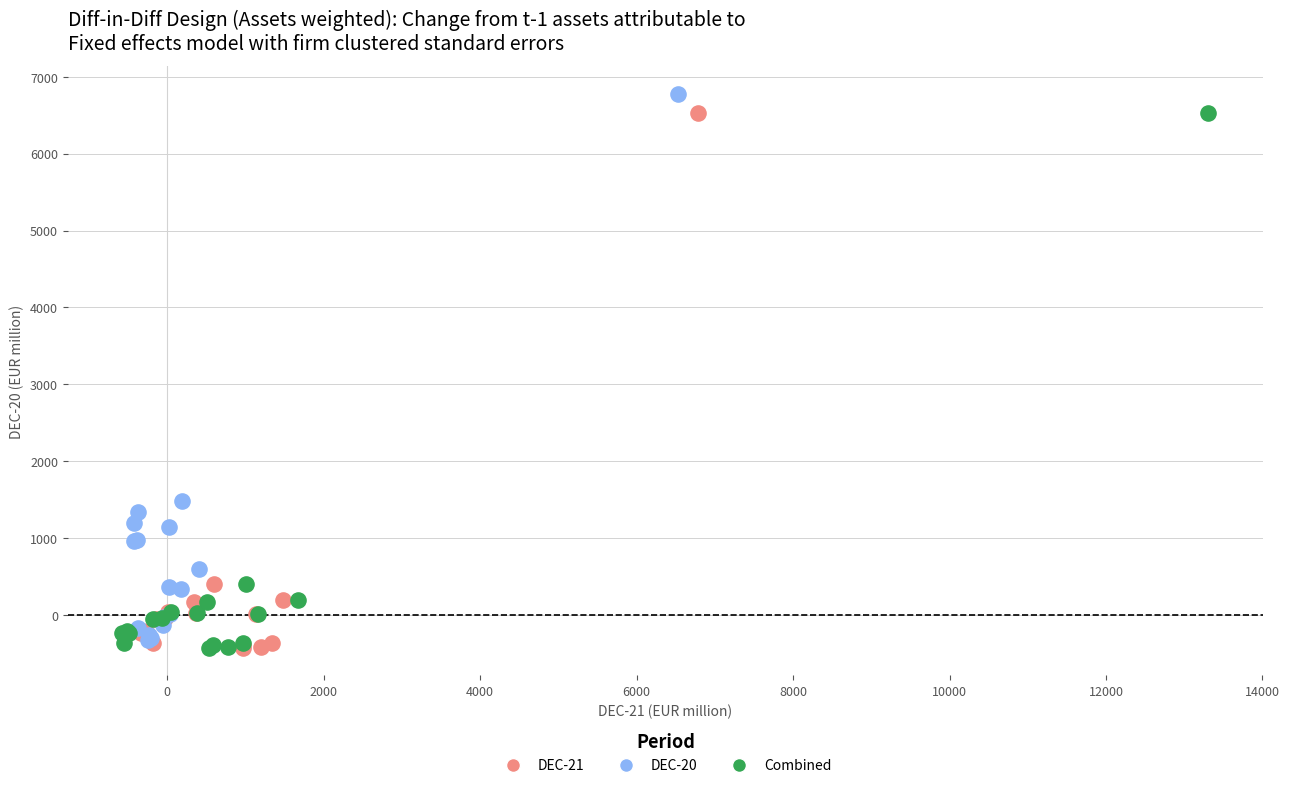

Which series has the widest spread of Y values?

DEC-20